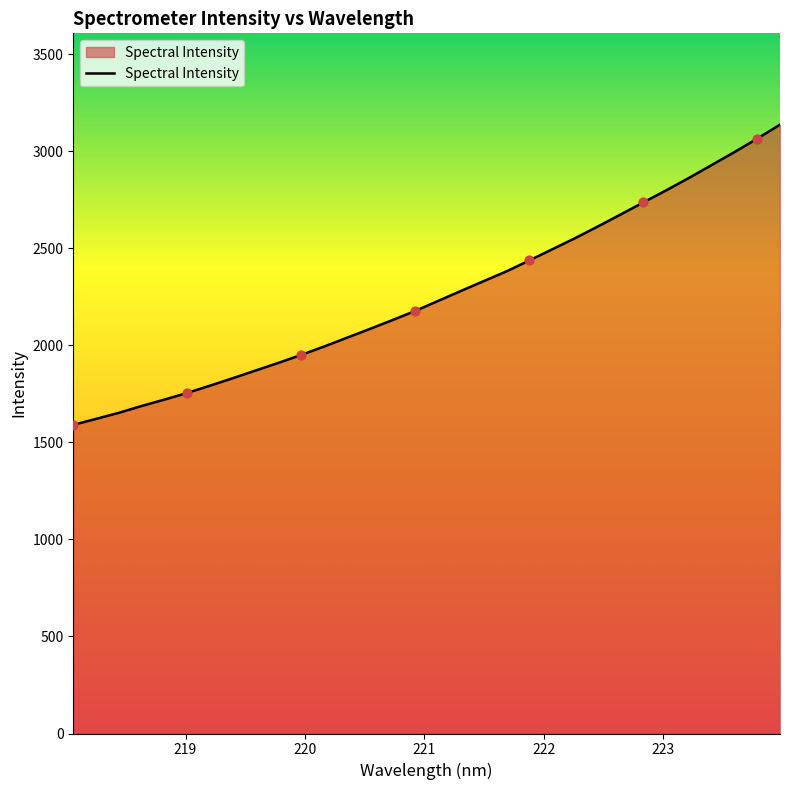

What is the difference between the maximum and minimum values?

1546.8